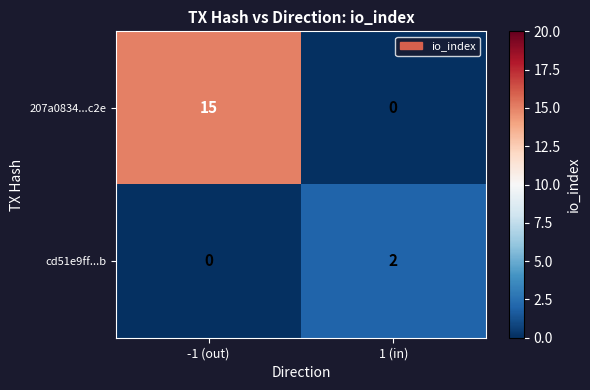

The cd51e9ff...b series shows 0 at -1 (out). True or false?

True